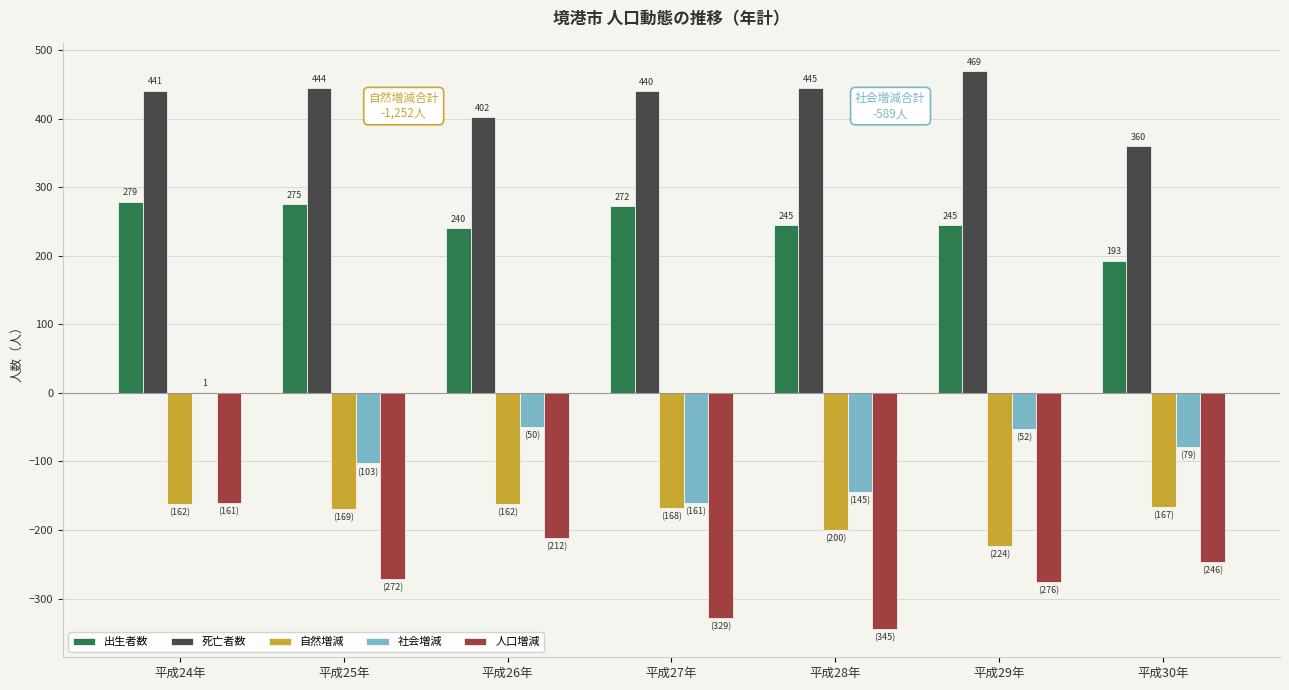

How many data points does each series have?

7